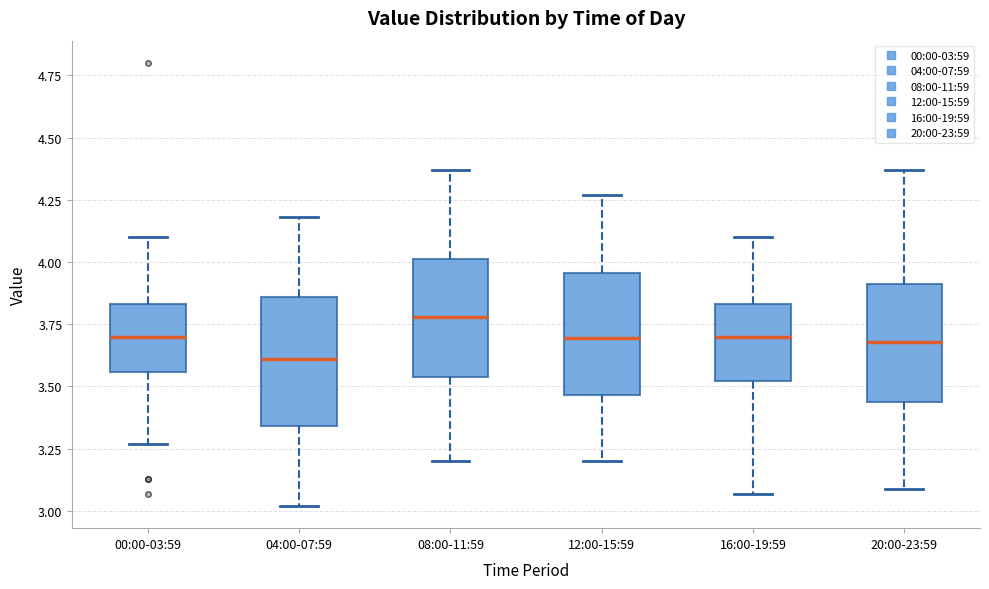

Where does the median line of the box for 08:00-11:59 sit on the y-axis? The values are not printed on the chart, so give them approximately, as read against the axis.

3.80